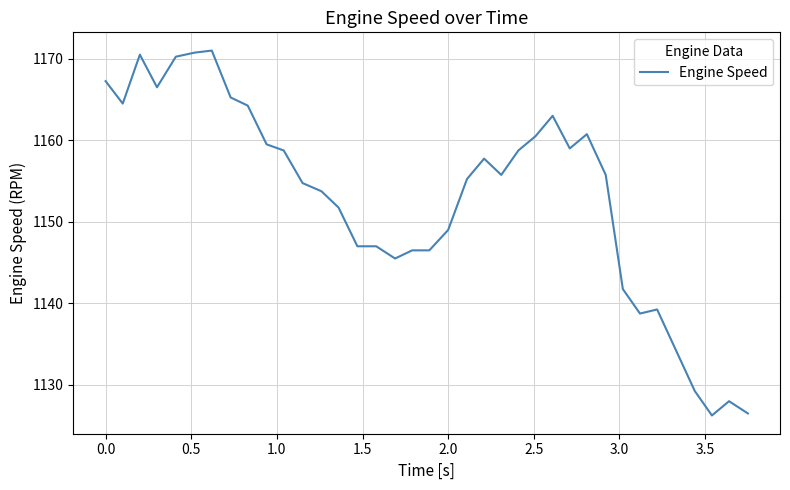

What is the maximum value shown in the chart?

1171.0